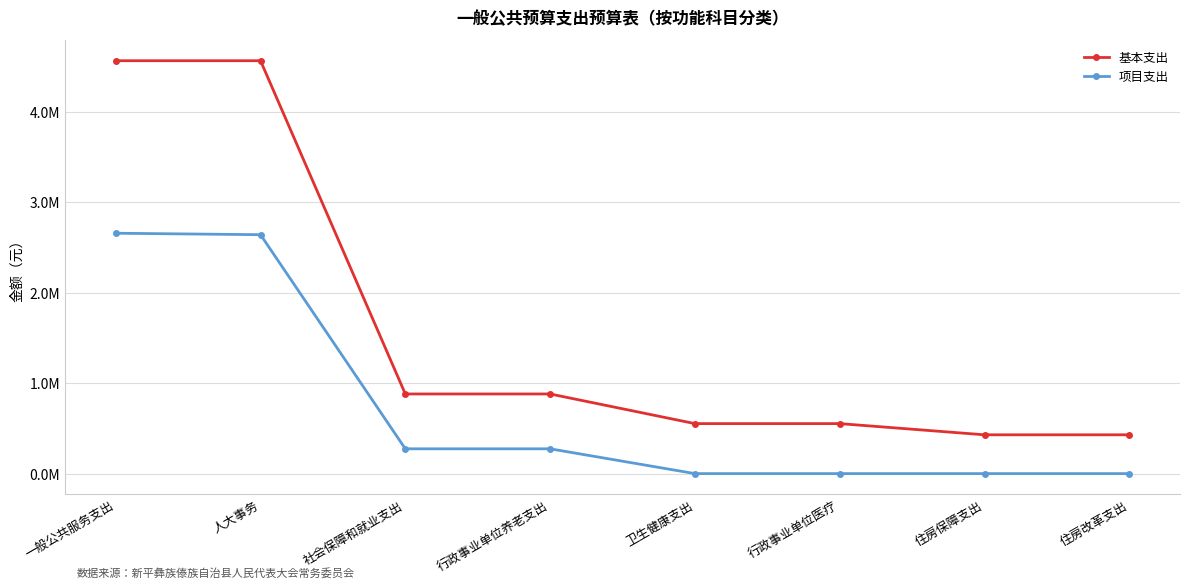

Reading left to right, list all the values displayed in this chart.

基本支出: 一般公共服务支出=4562520.0	人大事务=4562520.0	社会保障和就业支出=880100.0	行政事业单位养老支出=880100.0	卫生健康支出=552447.0	行政事业单位医疗=552447.0	住房保障支出=428760.0	住房改革支出=428760.0
项目支出: 一般公共服务支出=2656200.0	人大事务=2640000.0	社会保障和就业支出=274045.2	行政事业单位养老支出=274045.2	卫生健康支出=0.0	行政事业单位医疗=0.0	住房保障支出=0.0	住房改革支出=0.0